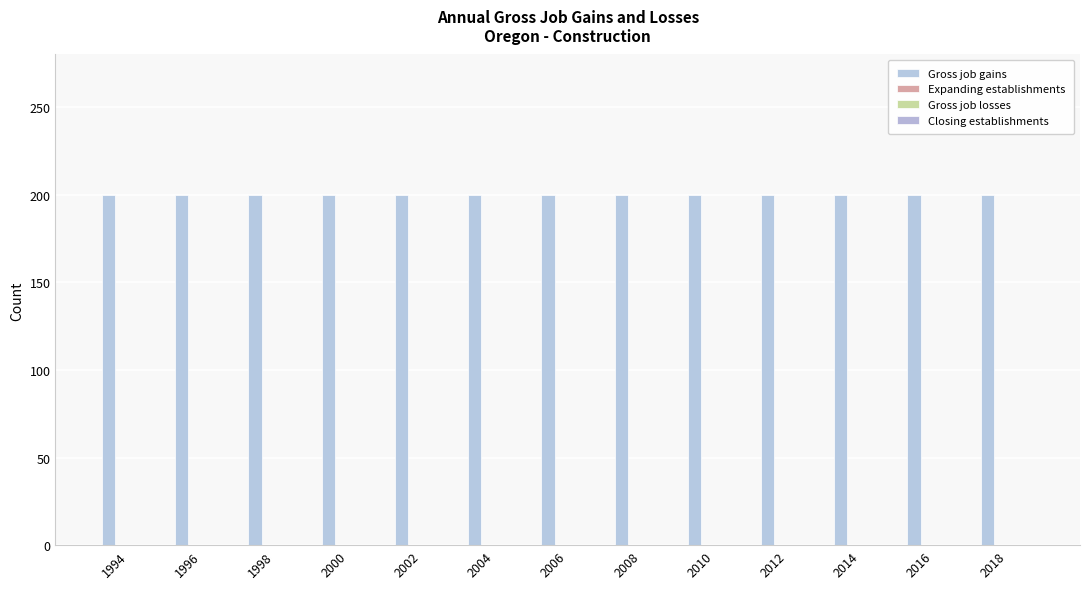

How many bars are there in each group?

4